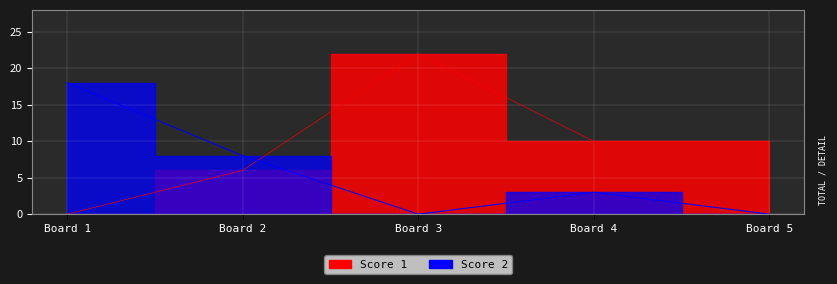

How many Score 2 values are between 0 and 8?

4